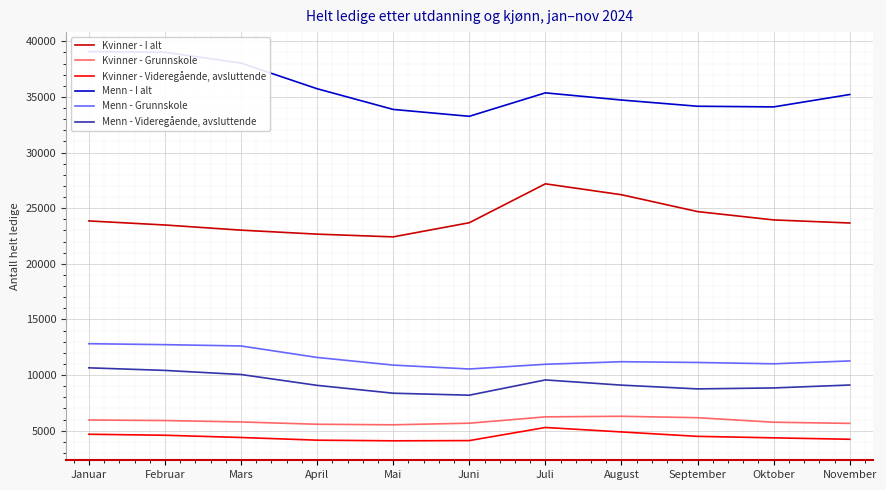

What is the difference between the Menn - I alt values at Januar and Mars?

1034